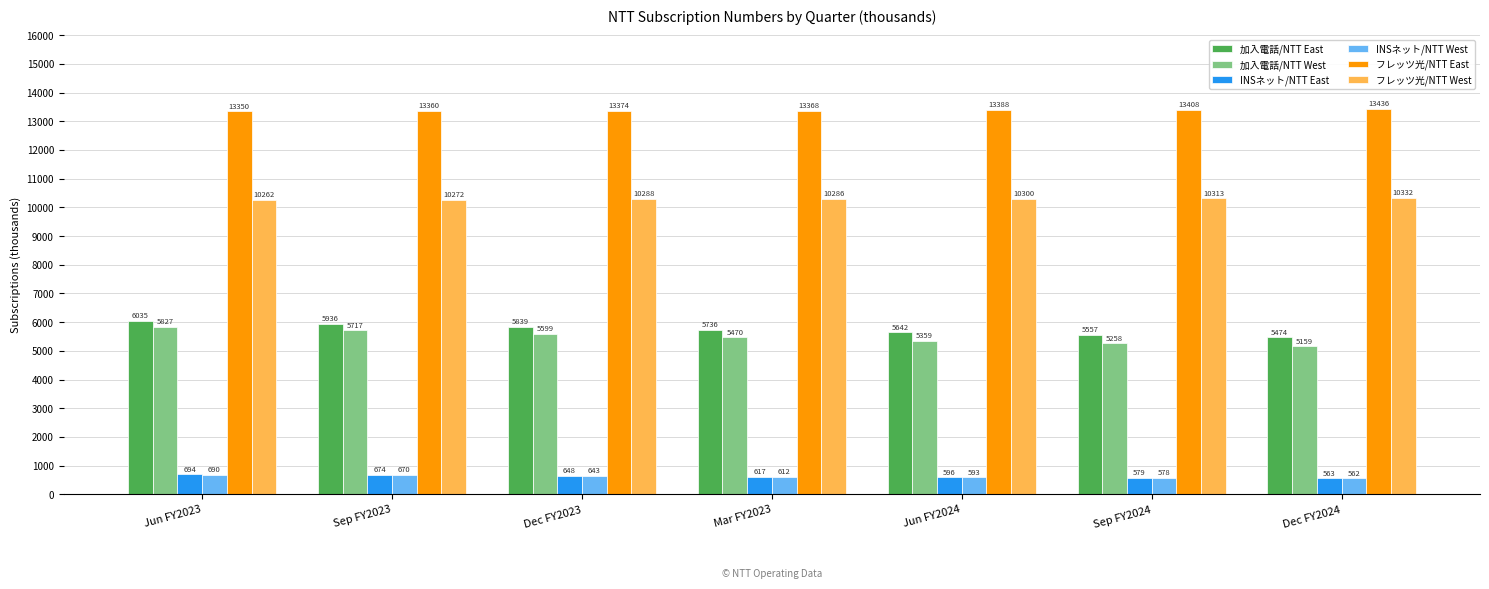

What is the difference between the maximum and minimum values in the 加入電話/NTT West series?

668